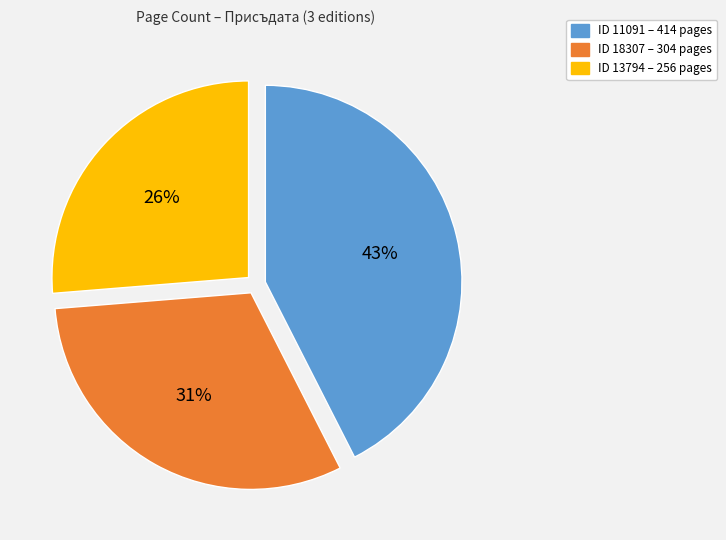

How many segments does this pie chart have?

3